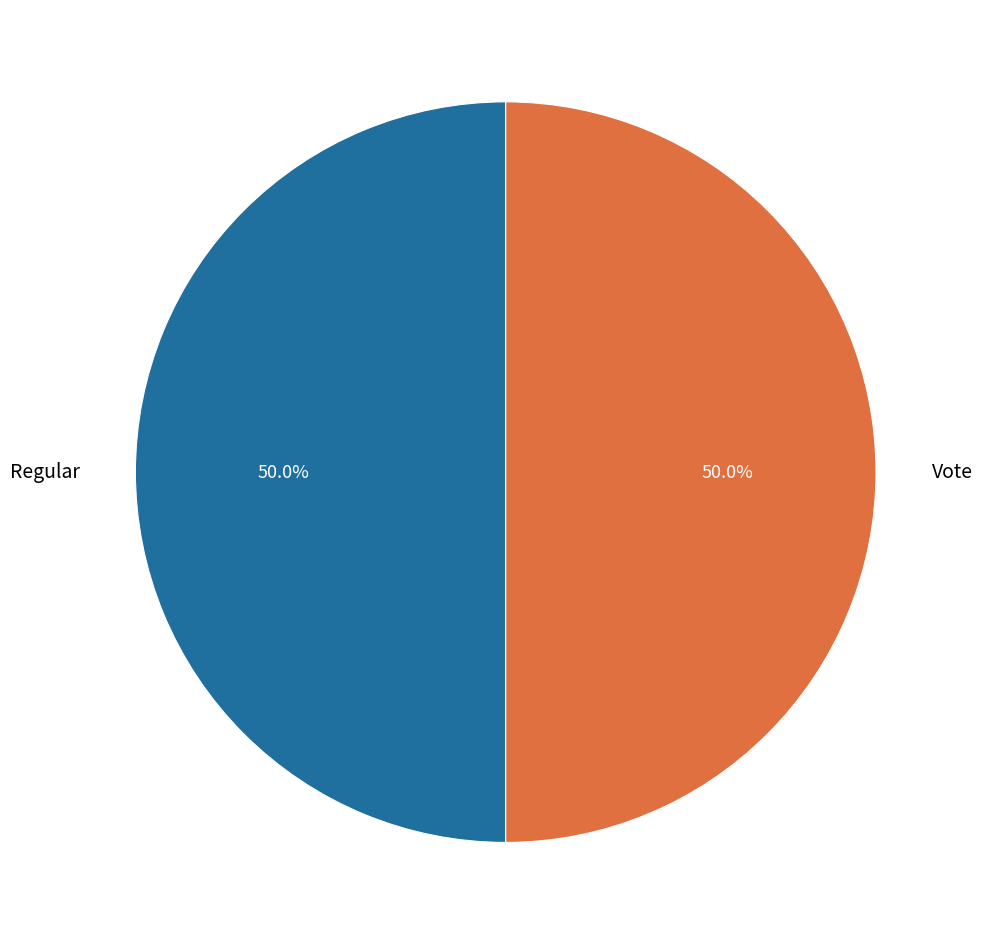

Combined, do Regular and Vote account for over 50%?

Yes